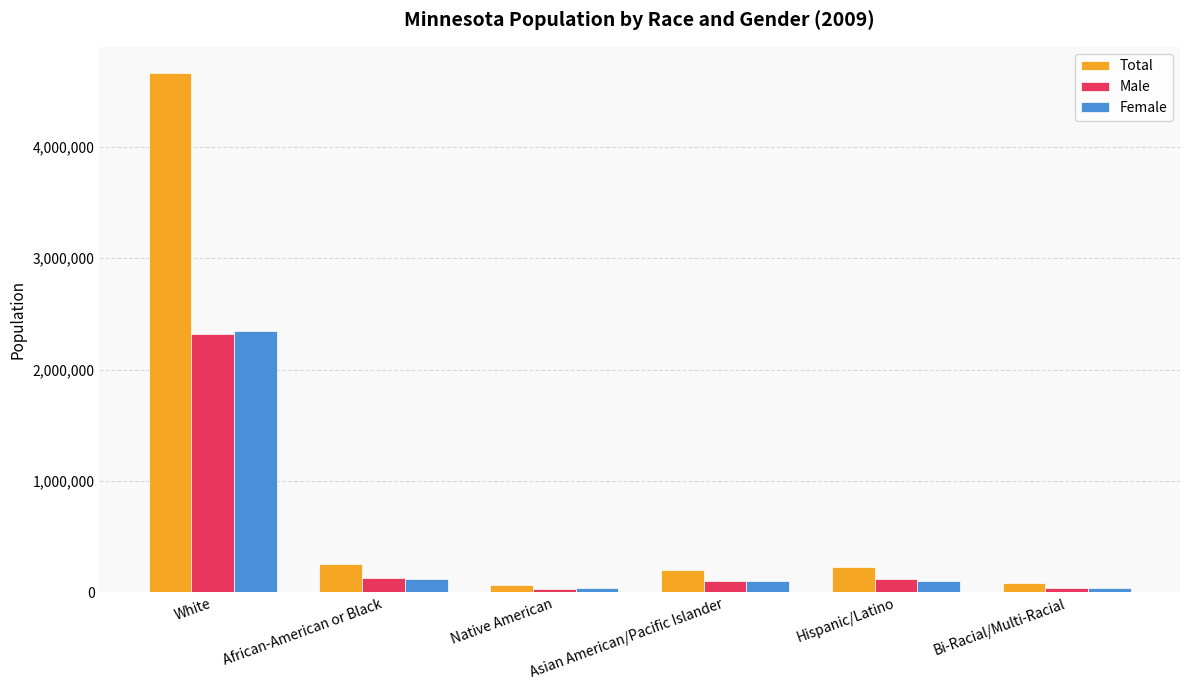

Count the number of data series in this chart.

3